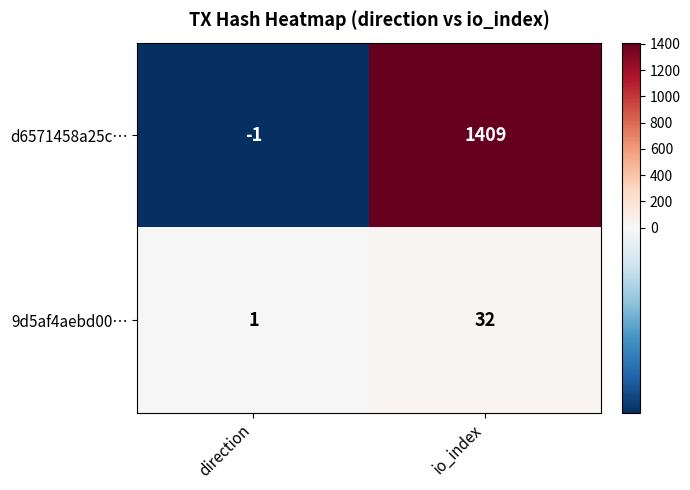

Is the value of d6571458a25c… at direction greater than the value of 9d5af4aebd00… at io_index?

No